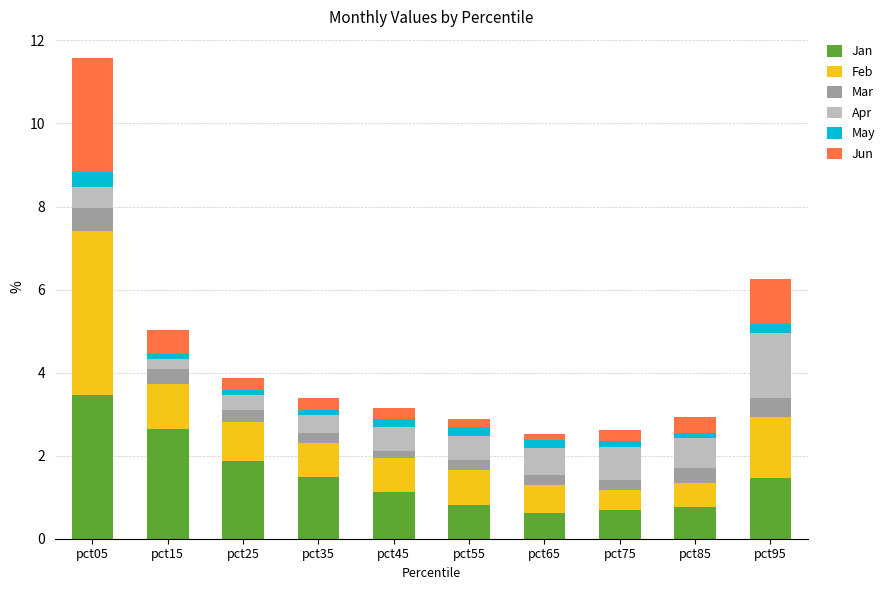

Which category has the highest value in the Jan series?

pct05